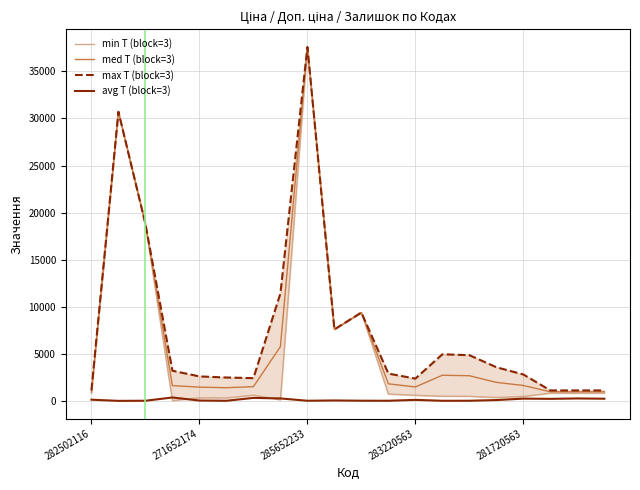

True or false: avg T (block=3) has a value of 59.3 at 271652174.

False